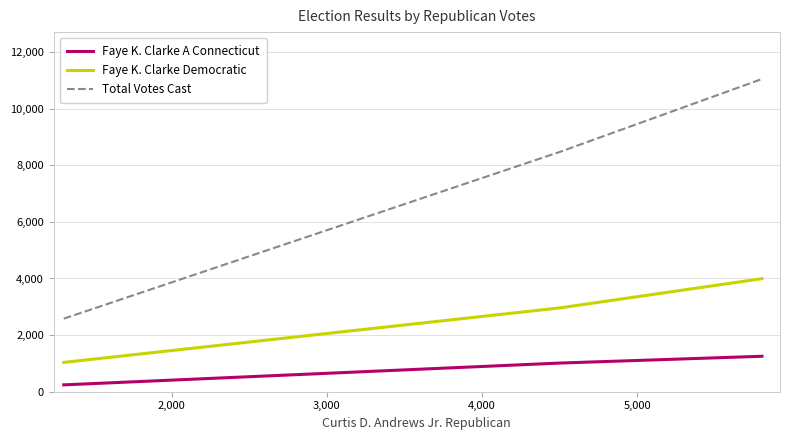

What is the highest value of the Faye K. Clarke Democratic series?

3994